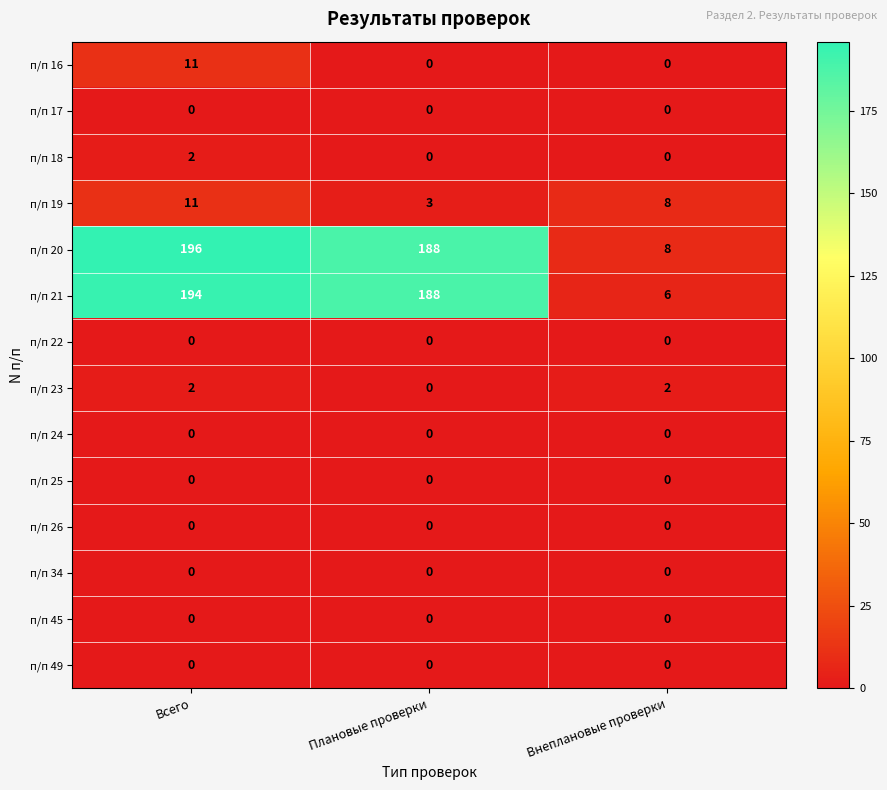

At which category is the sum across all series the highest?

Всего